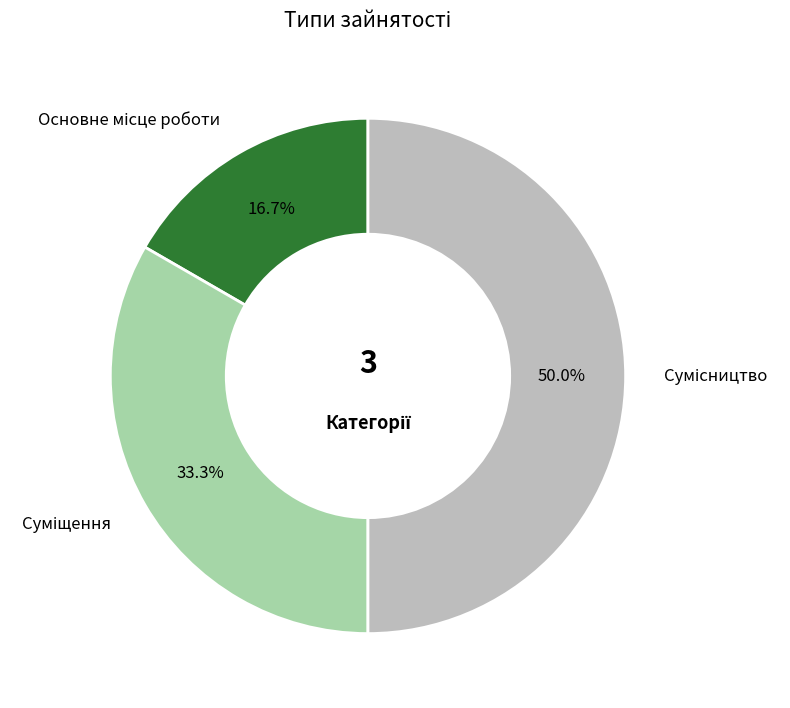

How many slices are in this pie chart?

3